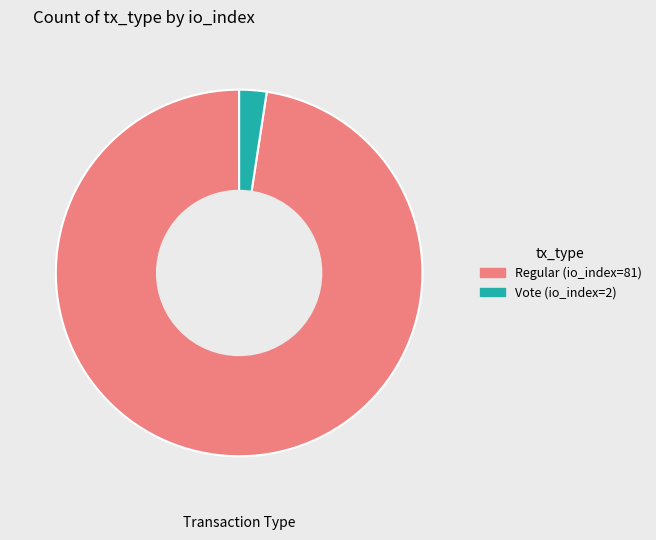

Is there any slice that represents more than half of the pie?

Yes